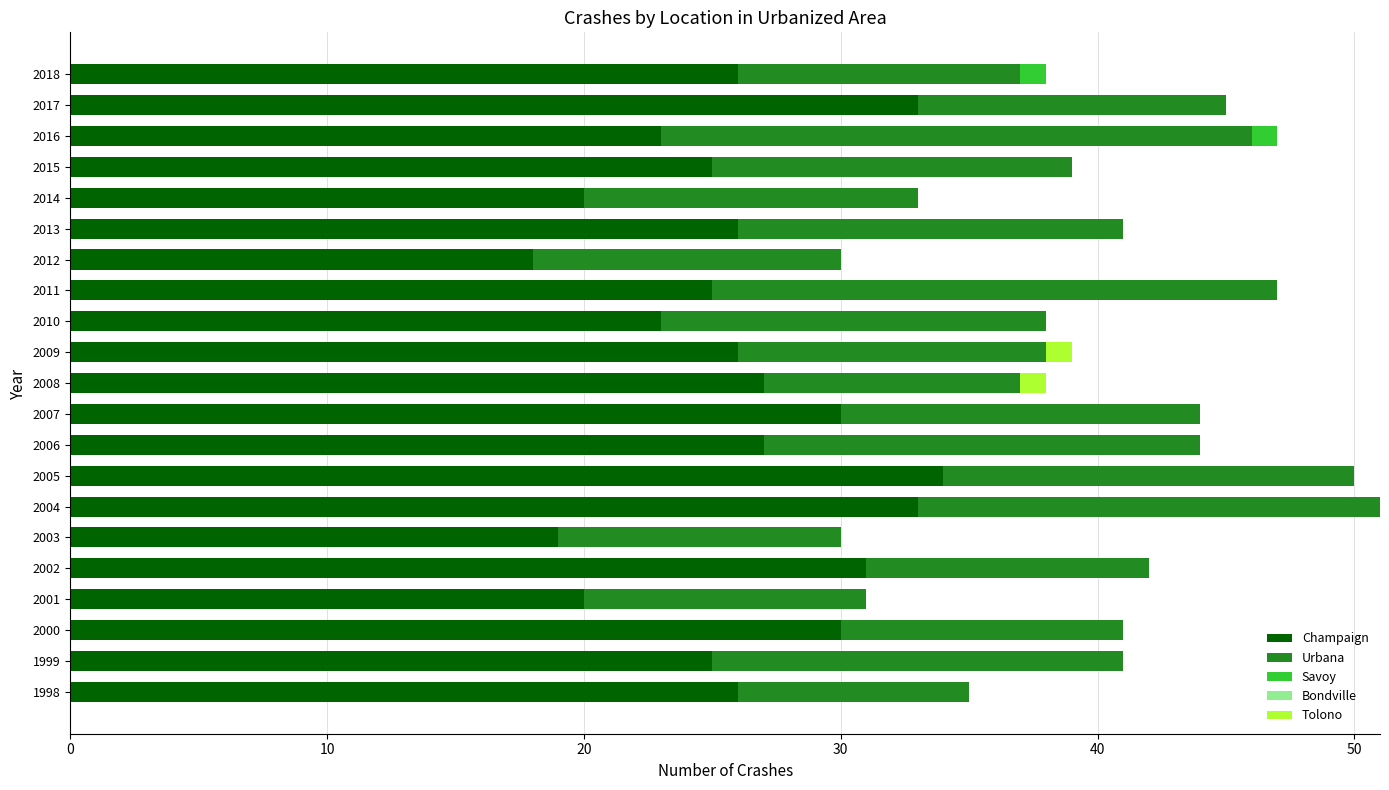

True or false: Champaign has a value of 36 at 2016.

False